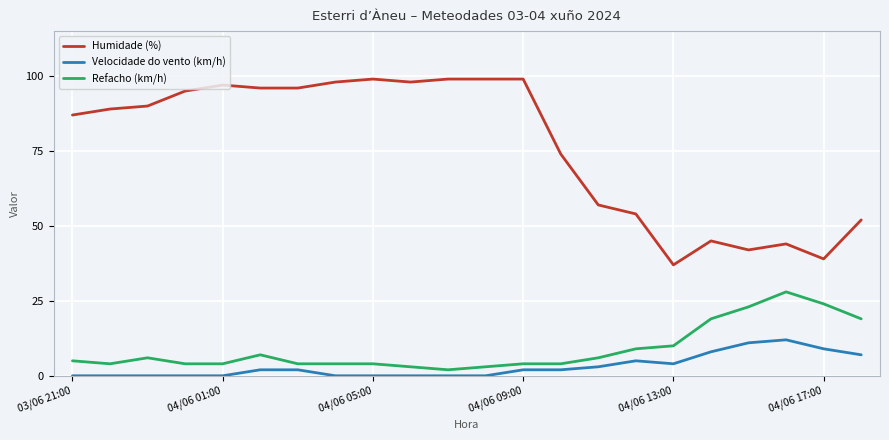

What is the difference between the second highest and minimum values in the Velocidade do vento (km/h) series?

11